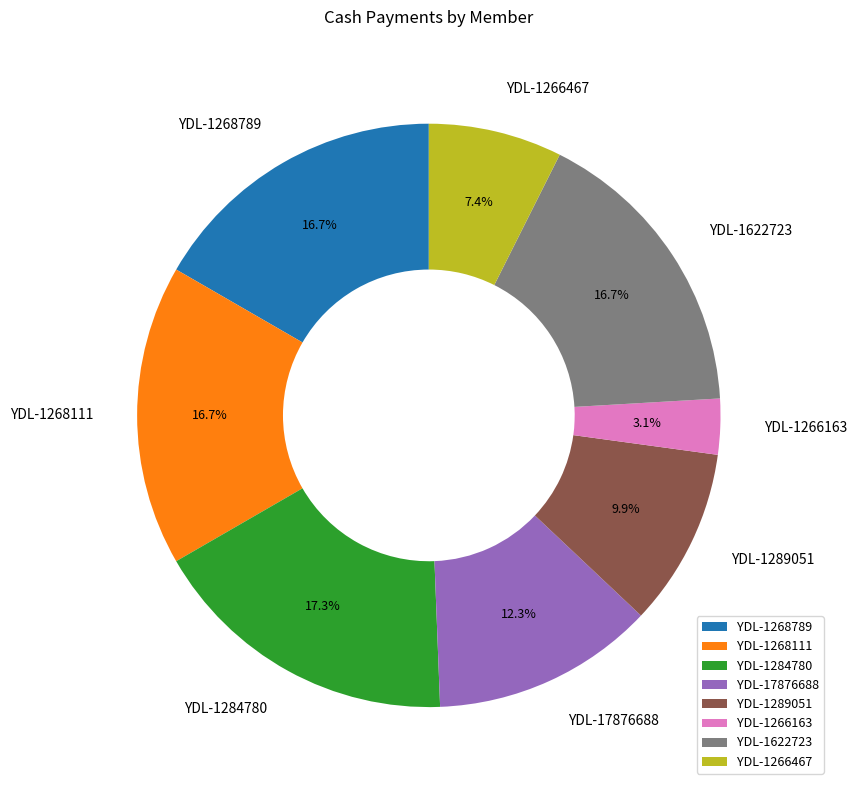

True or false: YDL-1268111 accounts for 28% of the total.

False